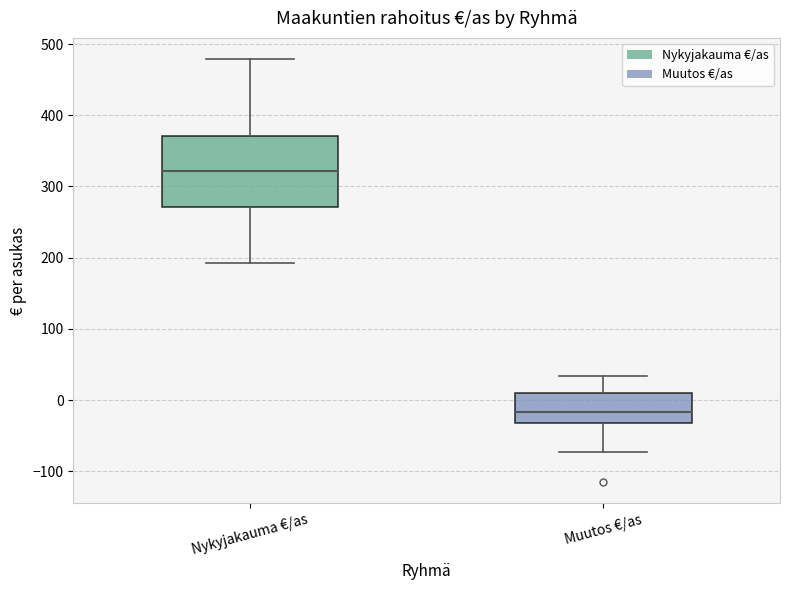

Reading left to right, read every box against the y-axis: the position of its median line, the range the box covers, and the ends of its whiskers. The values are not printed on the chart, so give them approximately, as read against the axis.

Nykyjakauma €/as: median 320, box 270 to 370, whiskers 190 to 480
Muutos €/as: median -20, box -30 to 10, whiskers -70 to 30